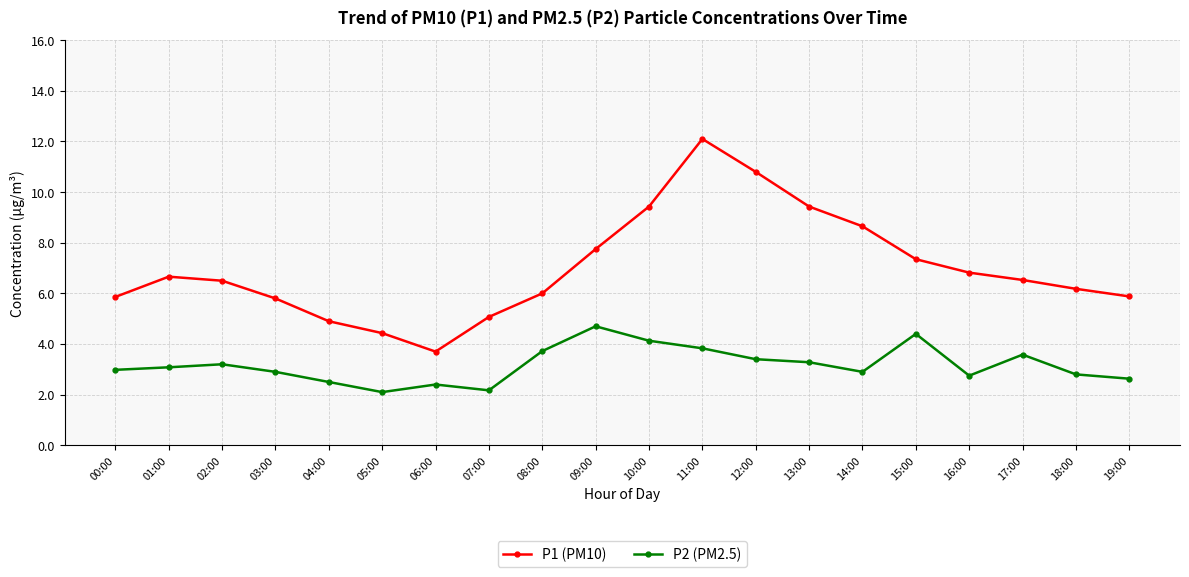

What is the average value of the P1 (PM10) series?

7.0